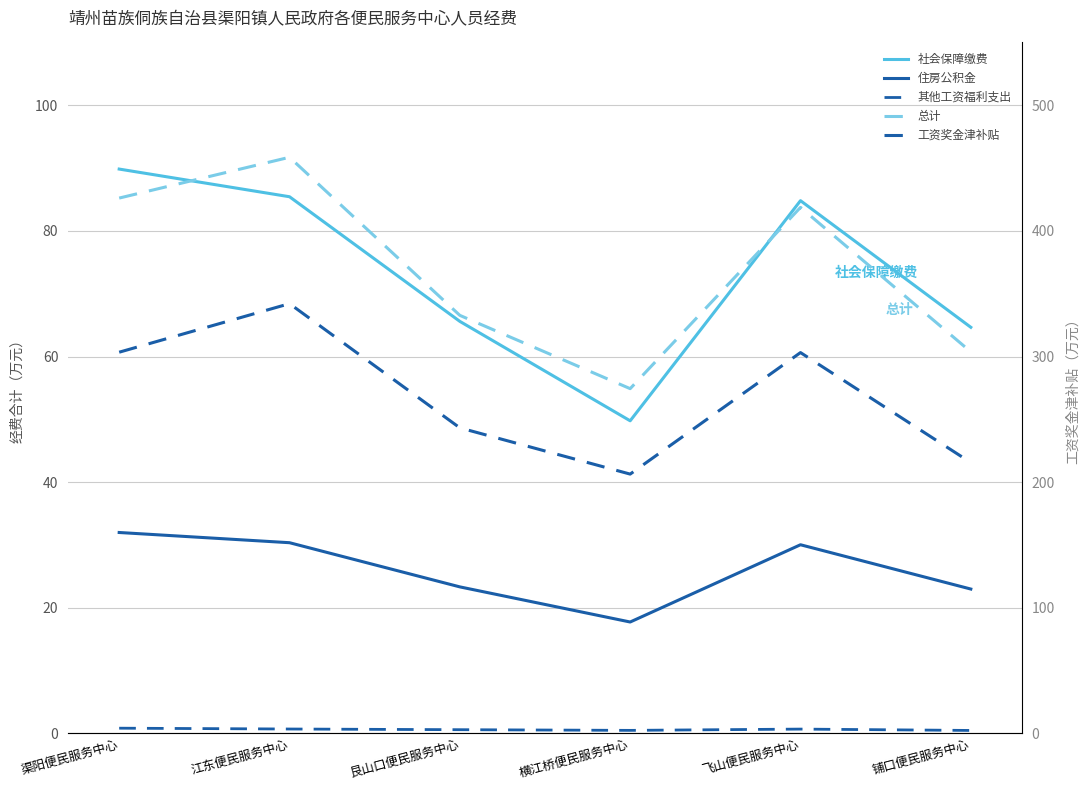

Is the value of 社会保障缴费 at 艮山口便民服务中心 greater than the value of 住房公积金 at 江东便民服务中心?

Yes